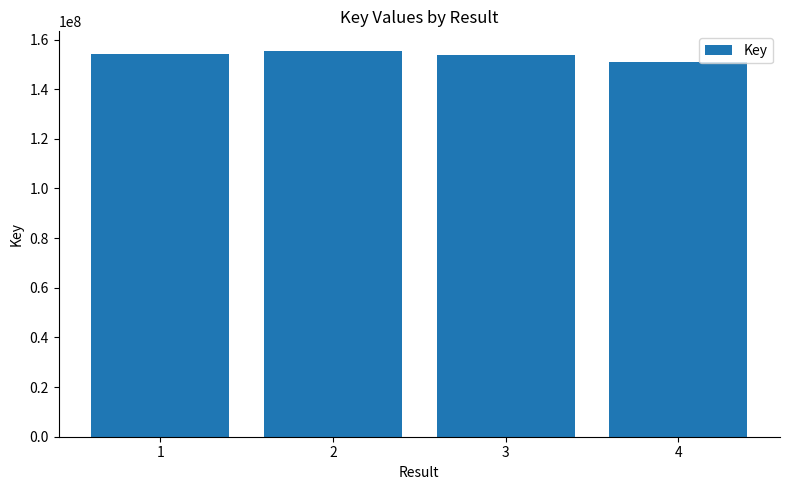

What is the value of the 3rd bar from the left?

153897202